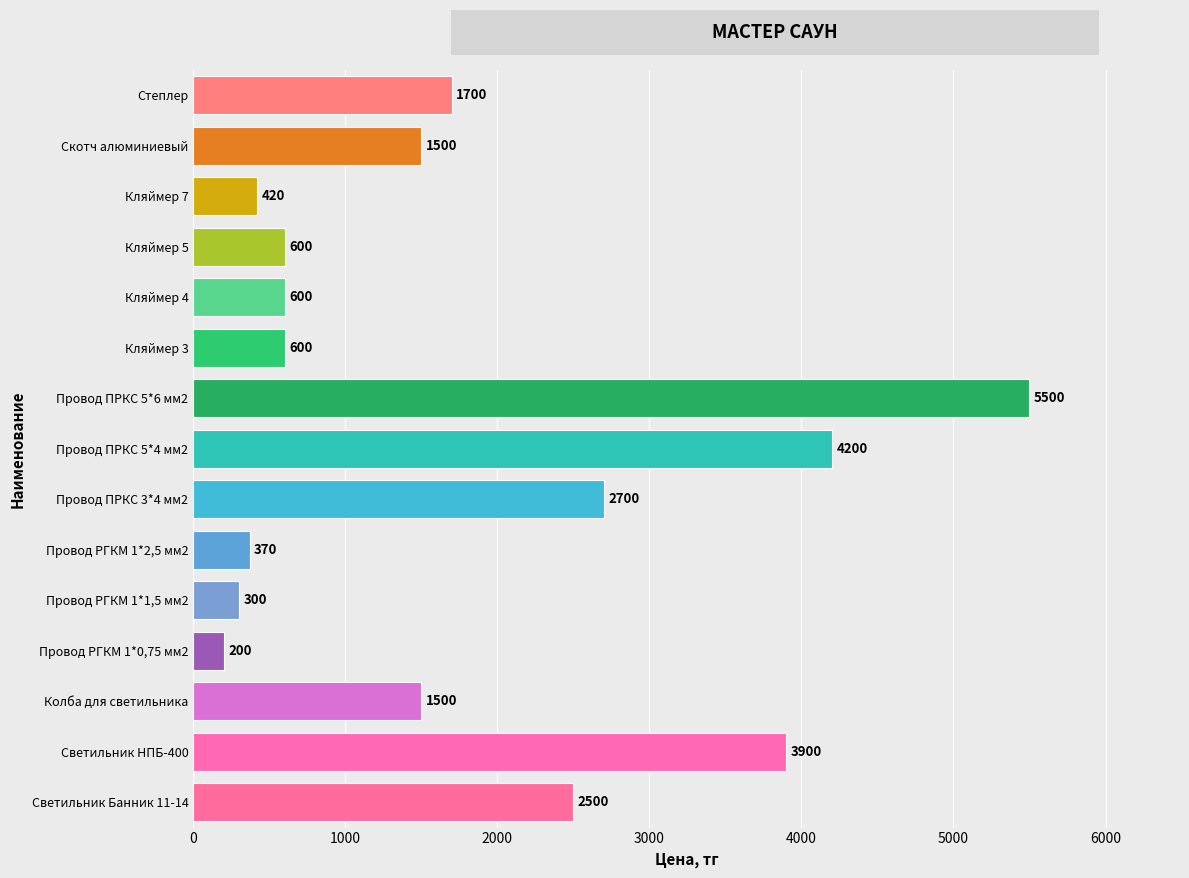

What is the difference between the values at Кляймер 7 and Провод РГКМ 1*0,75 мм2?

220